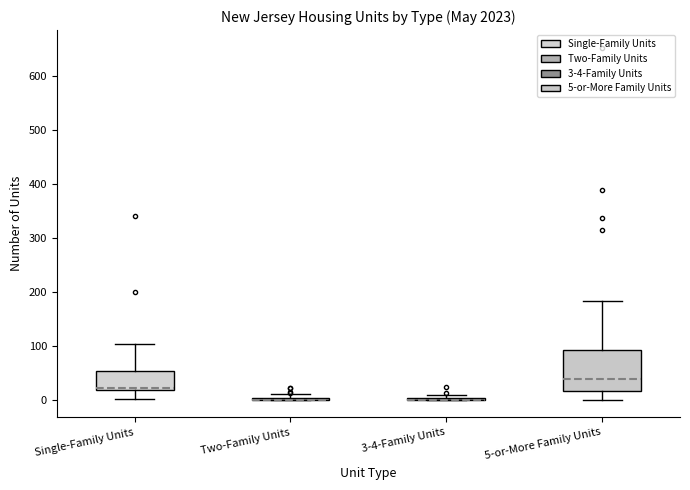

Which box is the tallest, from its lower edge to its upper edge?

5-or-More Family Units